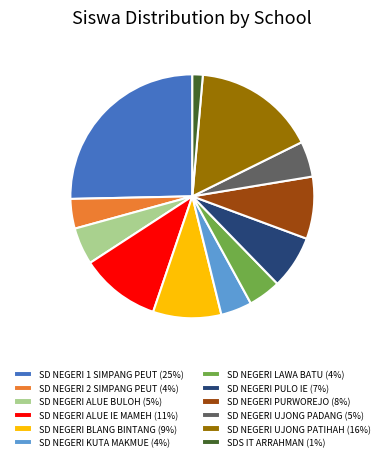

Is SD NEGERI 1 SIMPANG PEUT (25%) the majority of the pie?

No